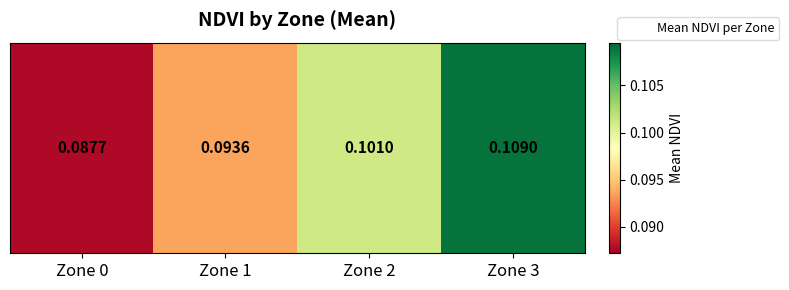

How many values are between 0 and 1?

4